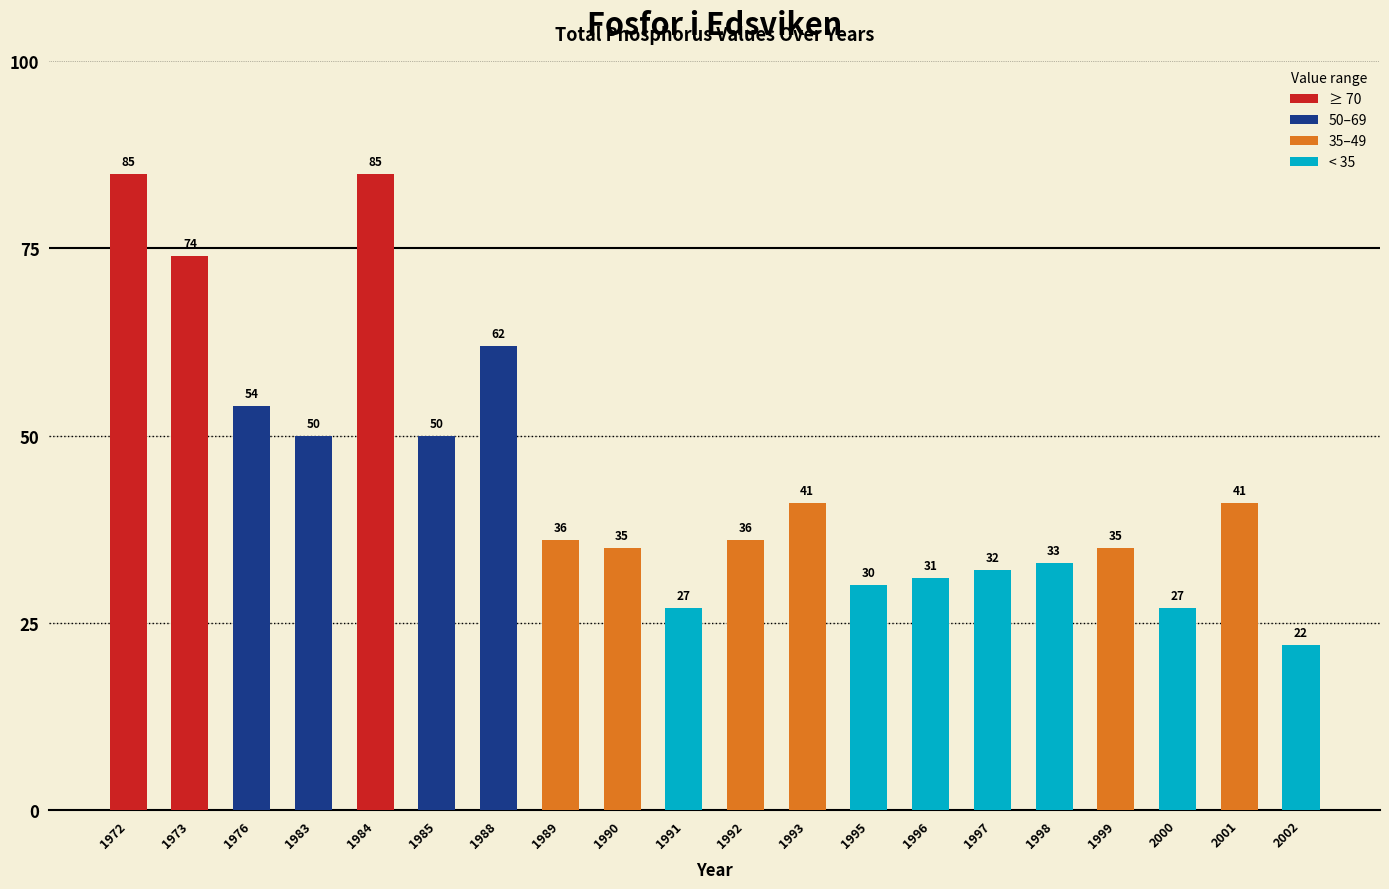

What is the sum of all values?

886